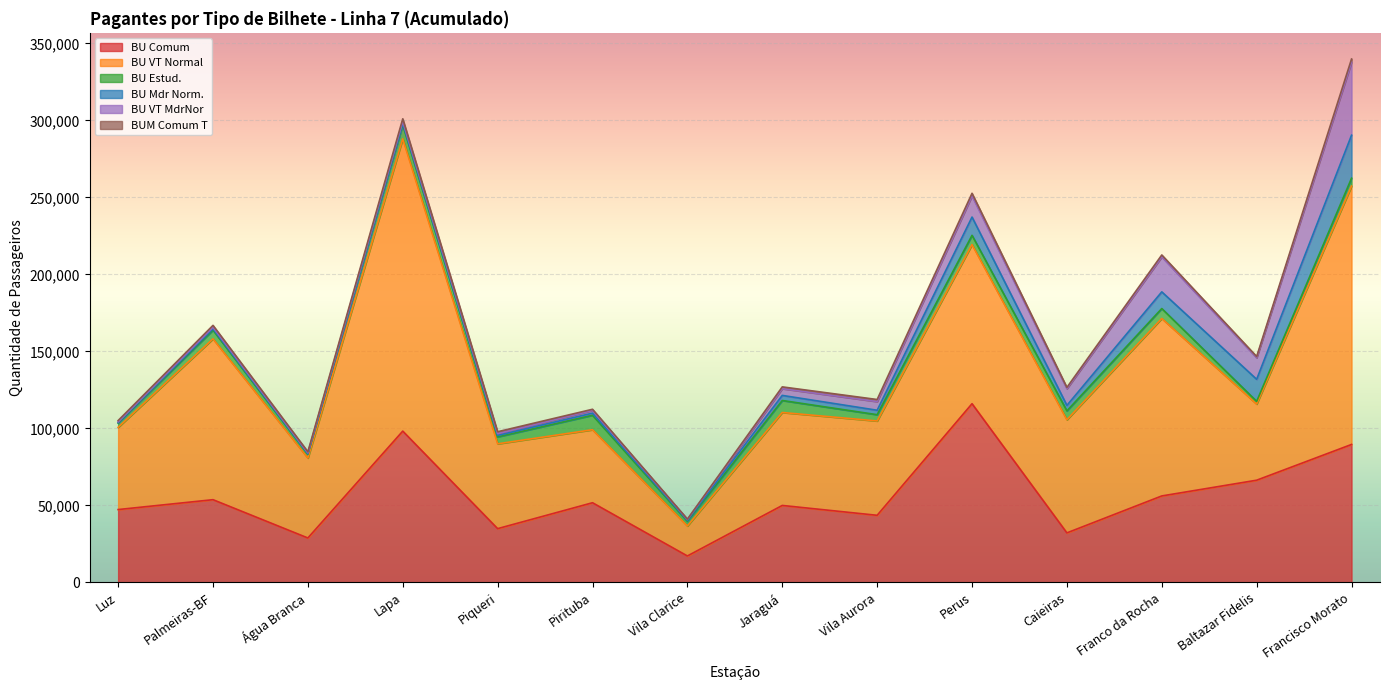

In BU Mdr Norm., how many points are lower than both neighbors (excluding endpoints)?

4